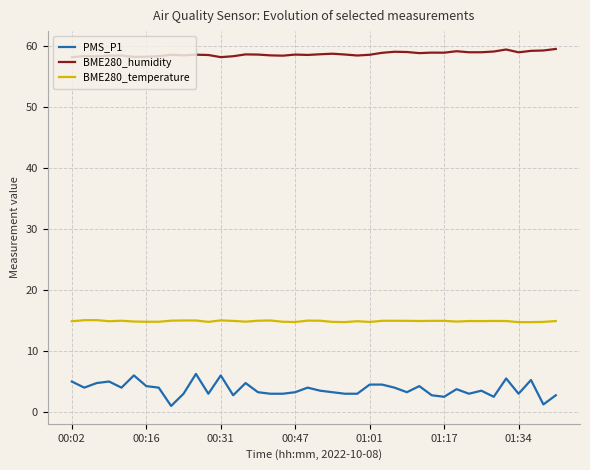

Rank the series by their average value, from highest to lowest.

BME280_humidity, BME280_temperature, PMS_P1